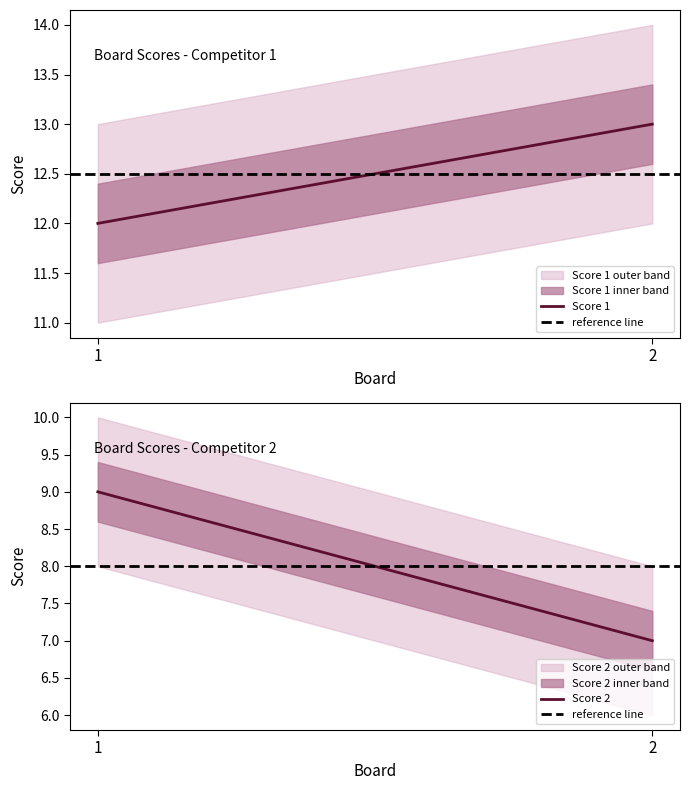

At which label does Score 2 reach its minimum?

2